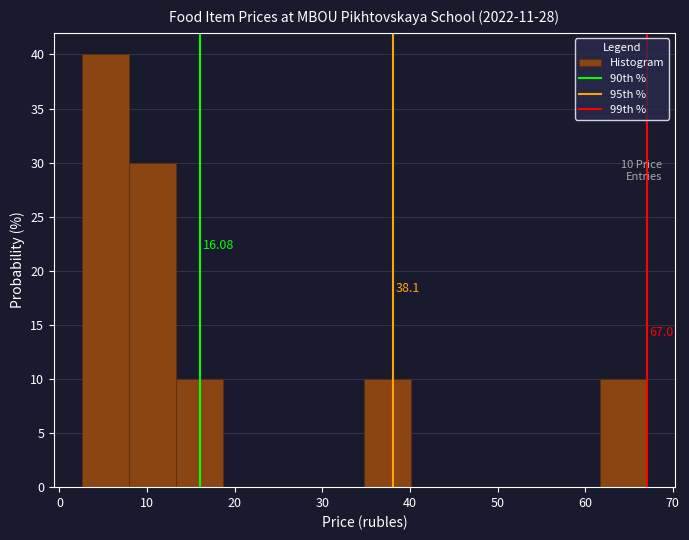

Which range on the x-axis has the tallest bar?

3 to 8